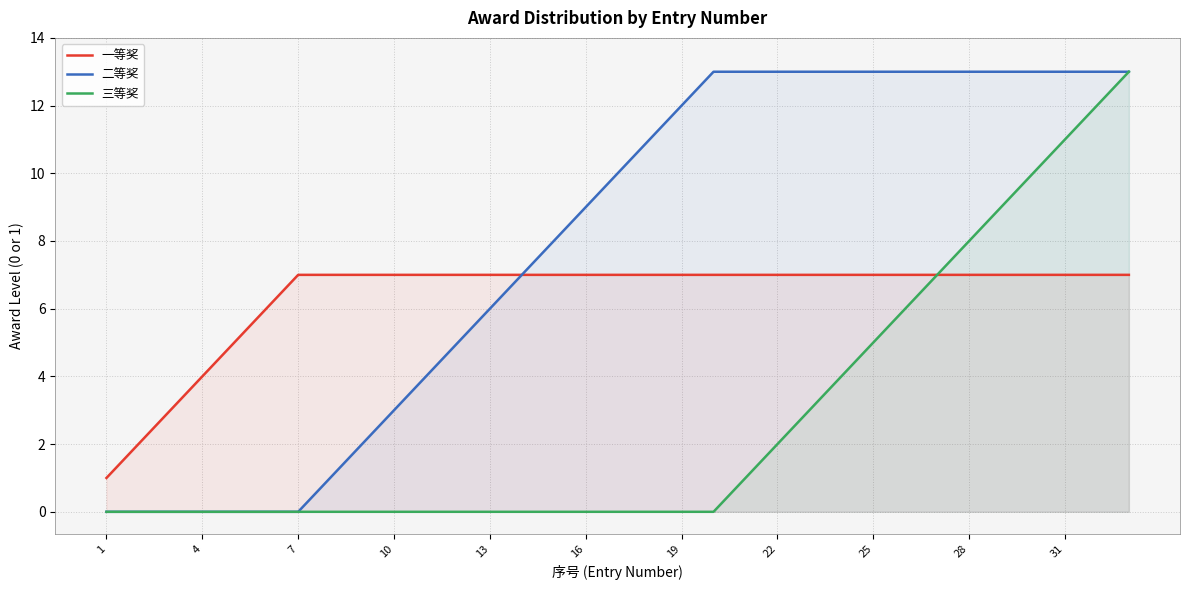

What is the average value of the 二等奖 series?

8